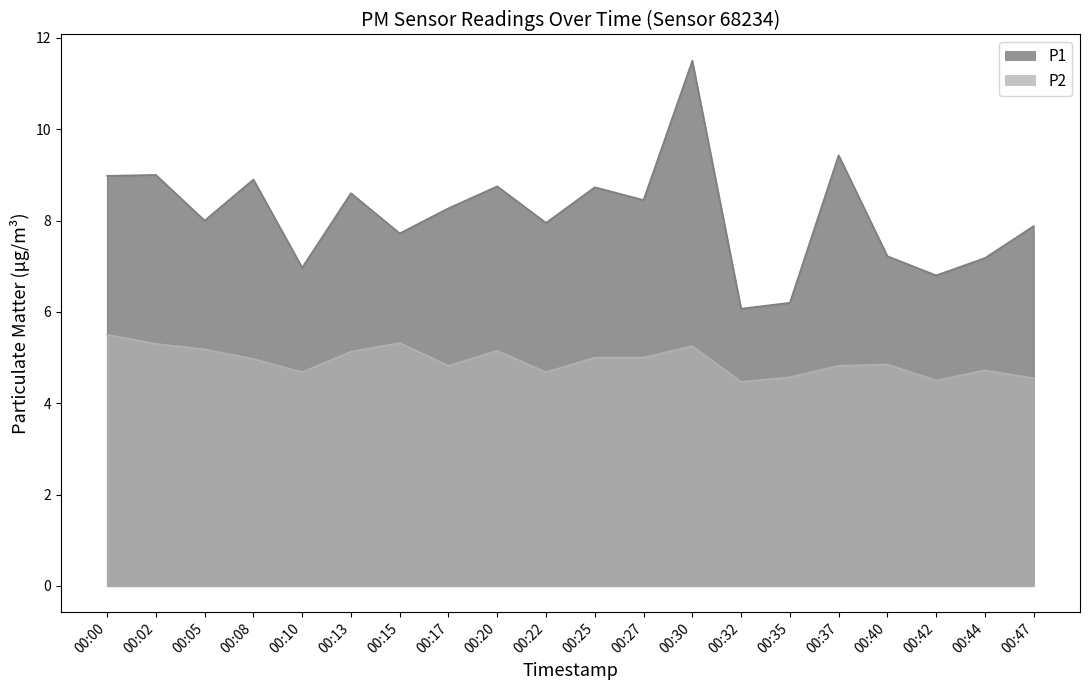

Reading right to left, extract all data points from this chart.

P1: 7.9	7.2	6.8	7.2	9.4	6.2	6.1	11.5	8.4	8.7	8.0	8.8	8.3	7.7	8.6	7.0	8.9	8.0	9.0	9.0
P2: 4.5	4.7	4.5	4.8	4.8	4.6	4.5	5.2	5.0	5.0	4.7	5.2	4.8	5.3	5.1	4.7	5.0	5.2	5.3	5.5